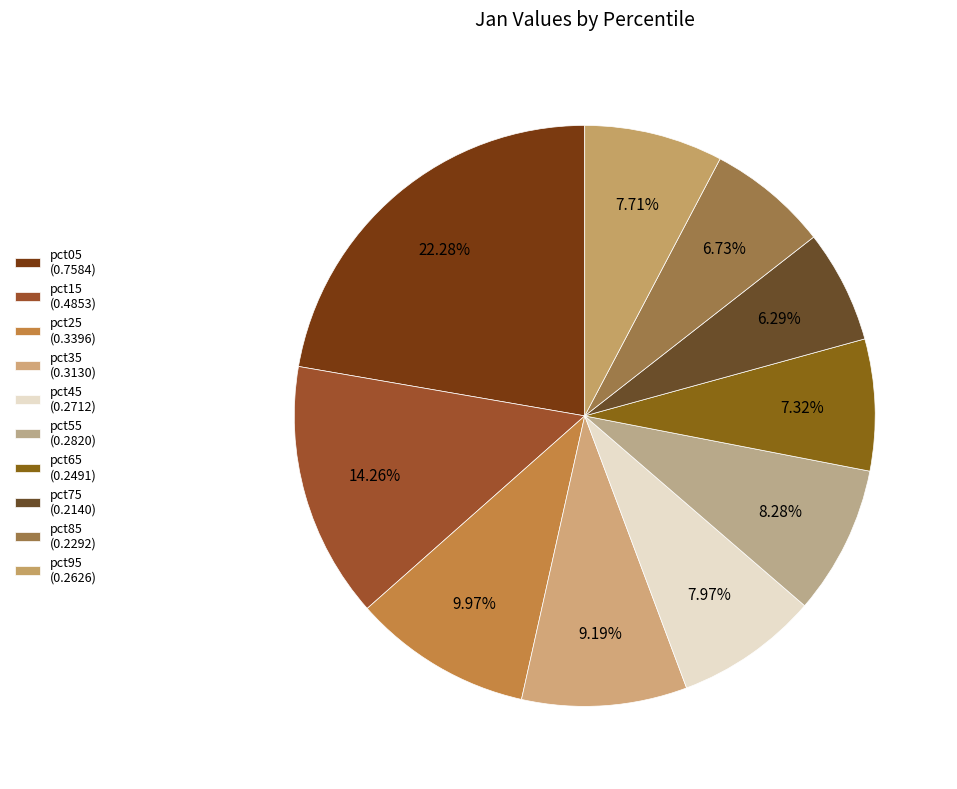

Is pct55 the majority of the pie?

No